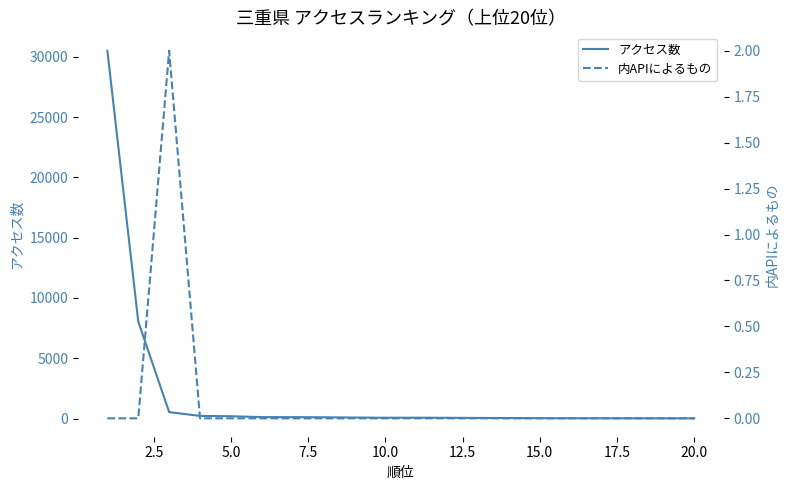

True or false: 内APIによるもの and アクセス数 cross at least once.

False